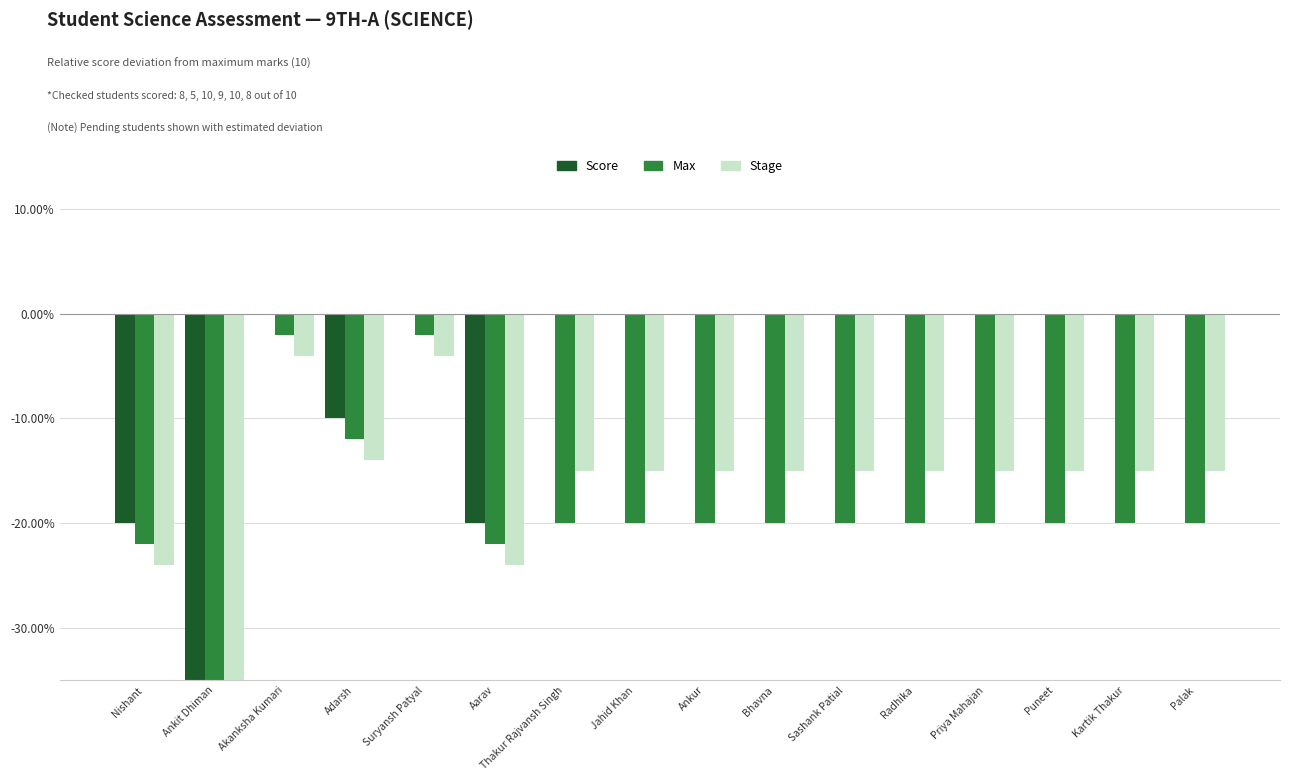

What position from the right is Ankit Dhiman?

15